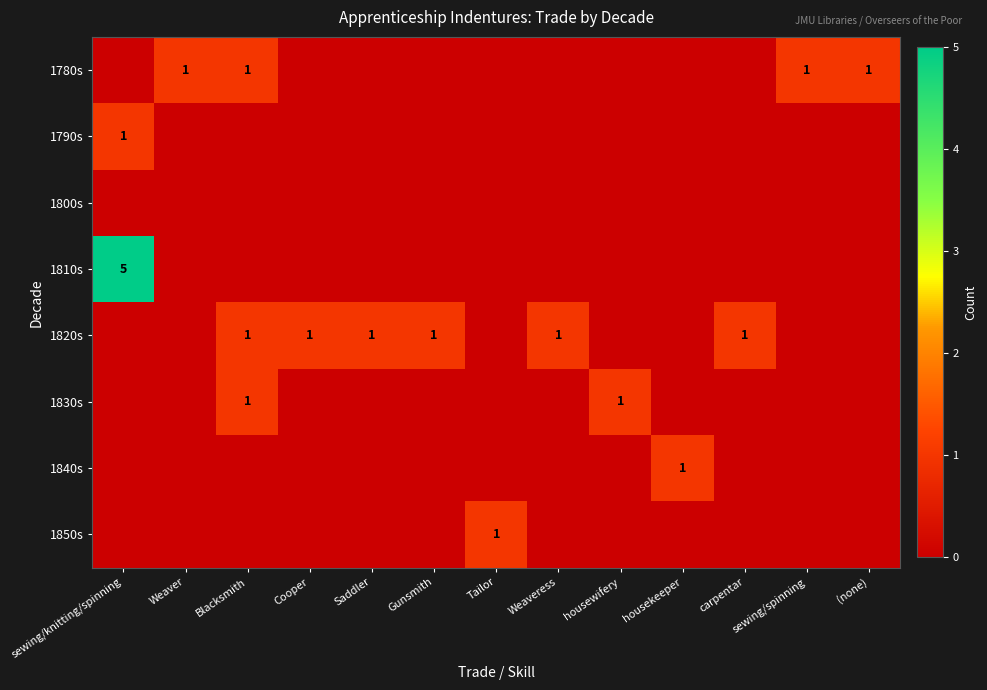

At how many categories does at least one series exceed 2?

1